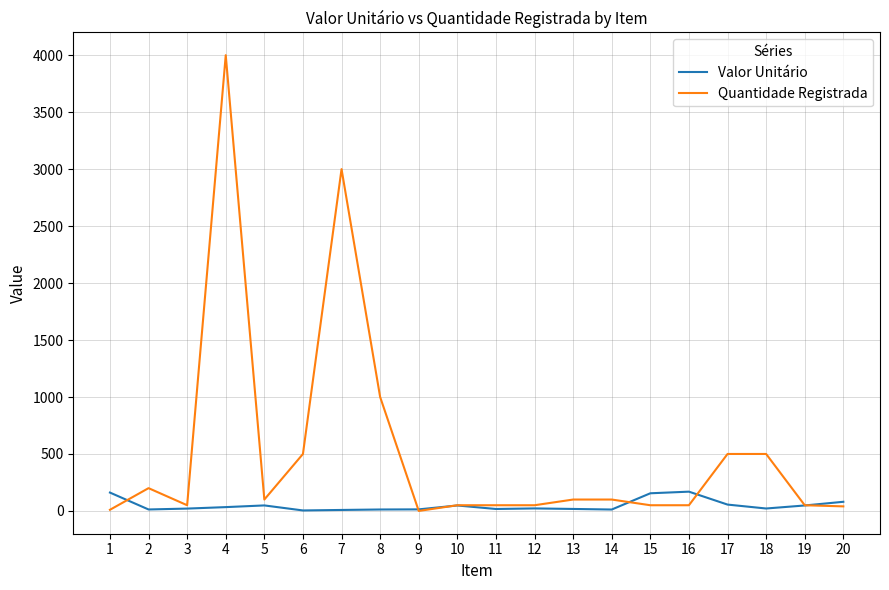

At which category is the sum across all series the highest?

4